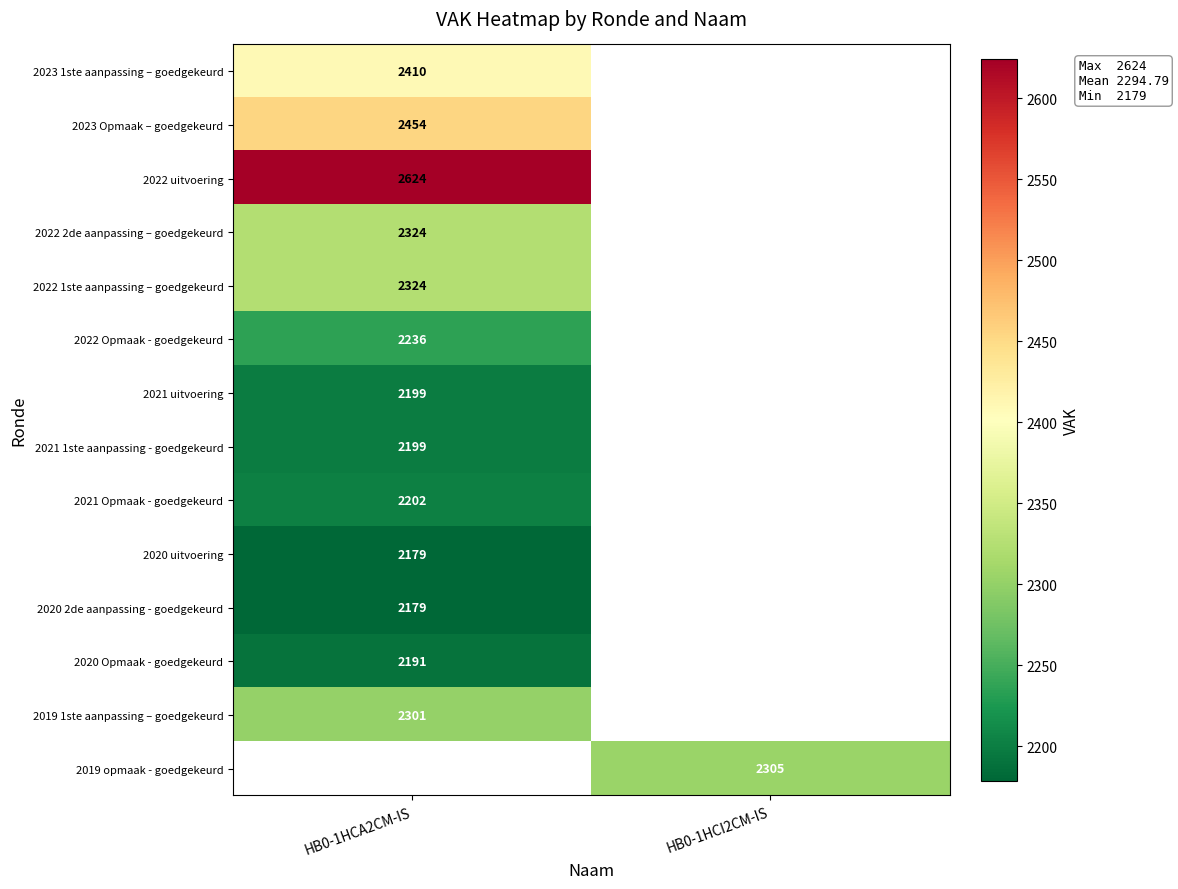

True or false: 2022 1ste aanpassing – goedgekeurd has a value of 2324 at HB0-1HCA2CM-IS.

True